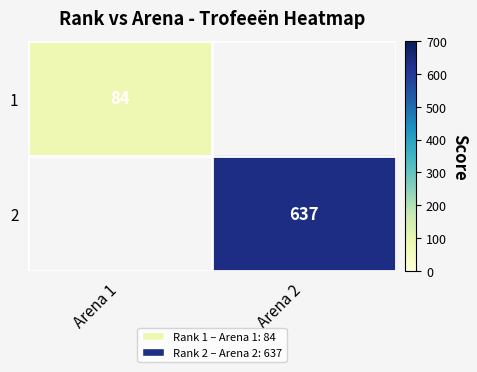

The 2 series shows 637 at Arena 2. True or false?

True